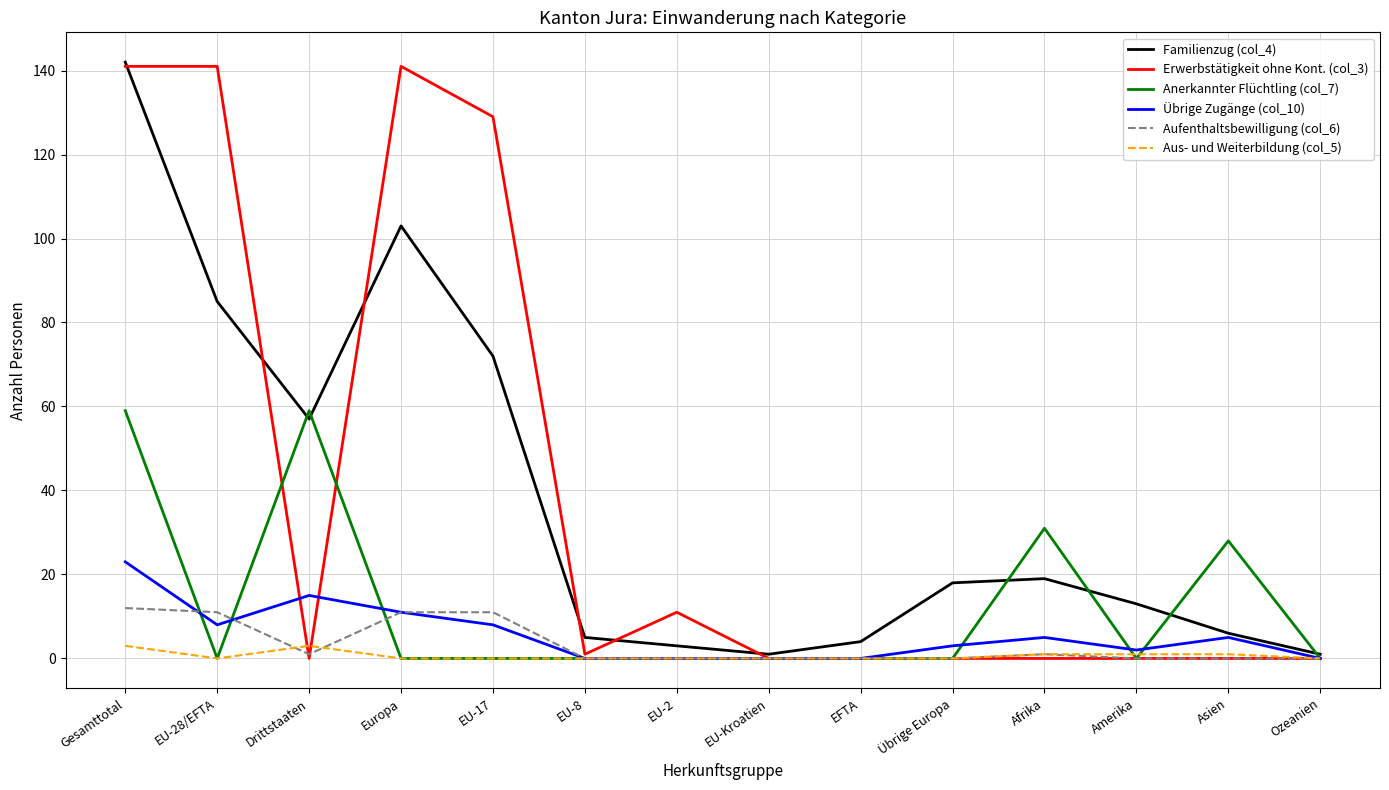

How many values in the Übrige Zugänge (col_10) series are below 5?

7